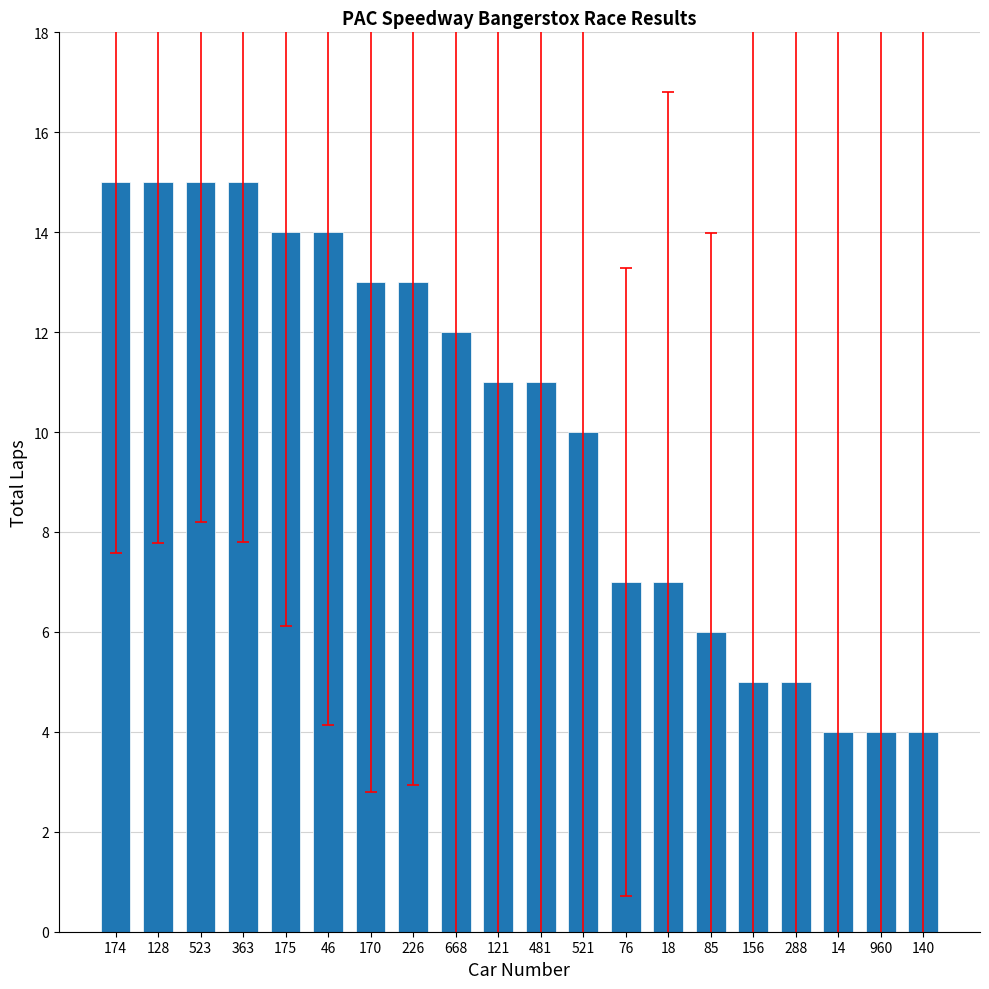

What value does the data have at 481, to the nearest 10?

10